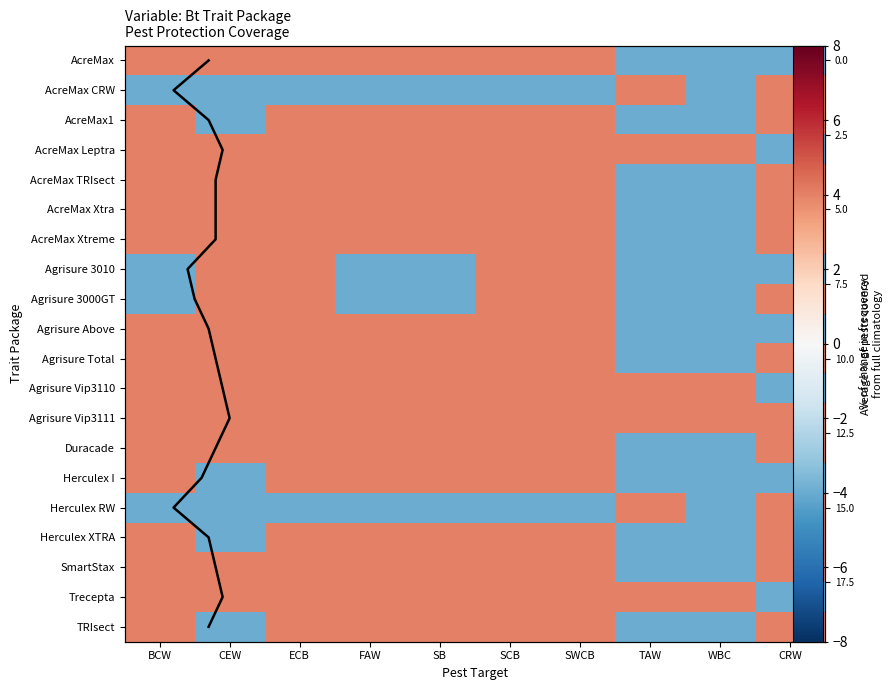

True or false: AcreMax Leptra has a value of 5 at BCW.

False